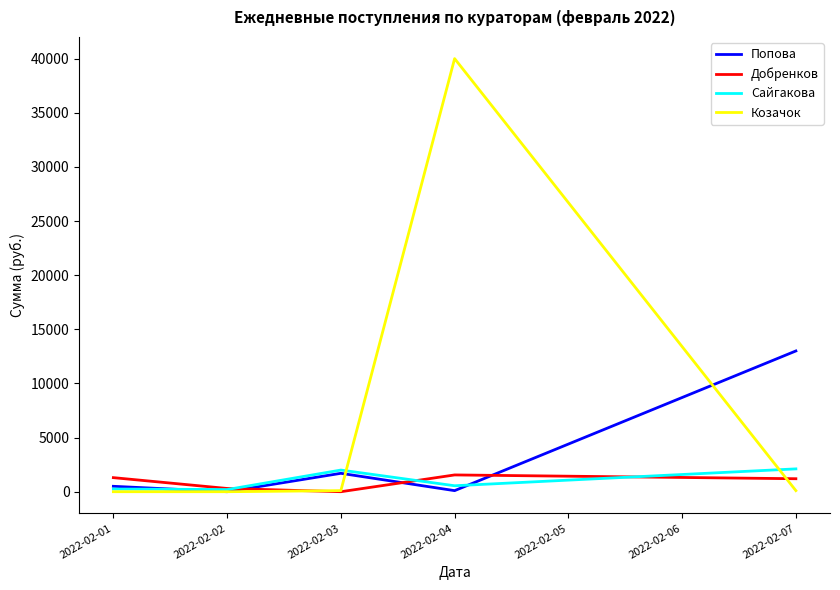

What is the difference between the highest and lowest values at 2022-02-03?

2000